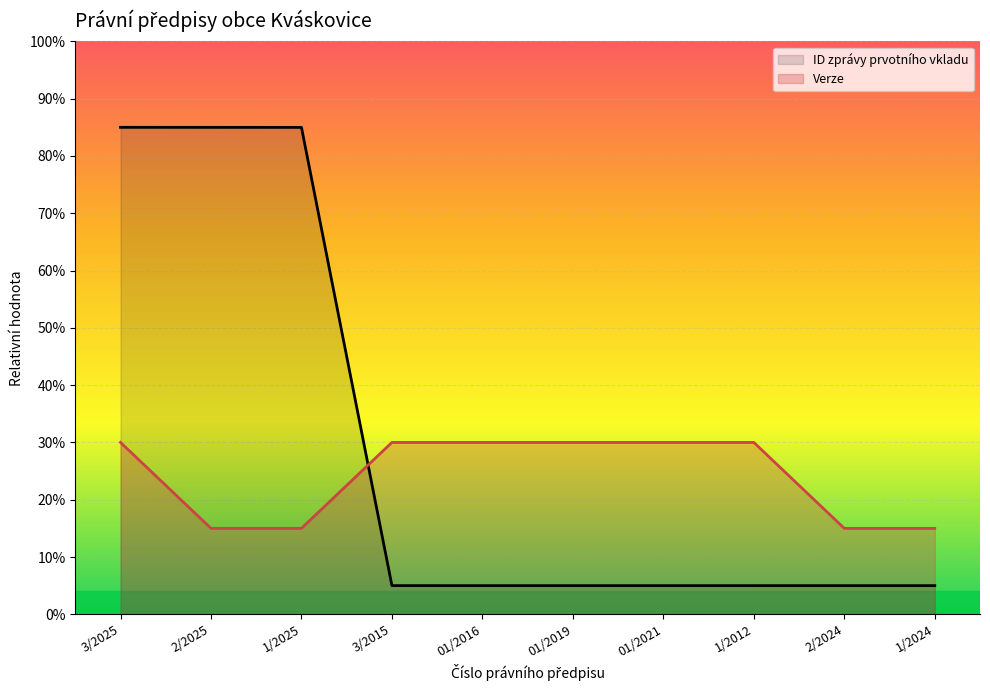

What position from the left is 3/2025?

1